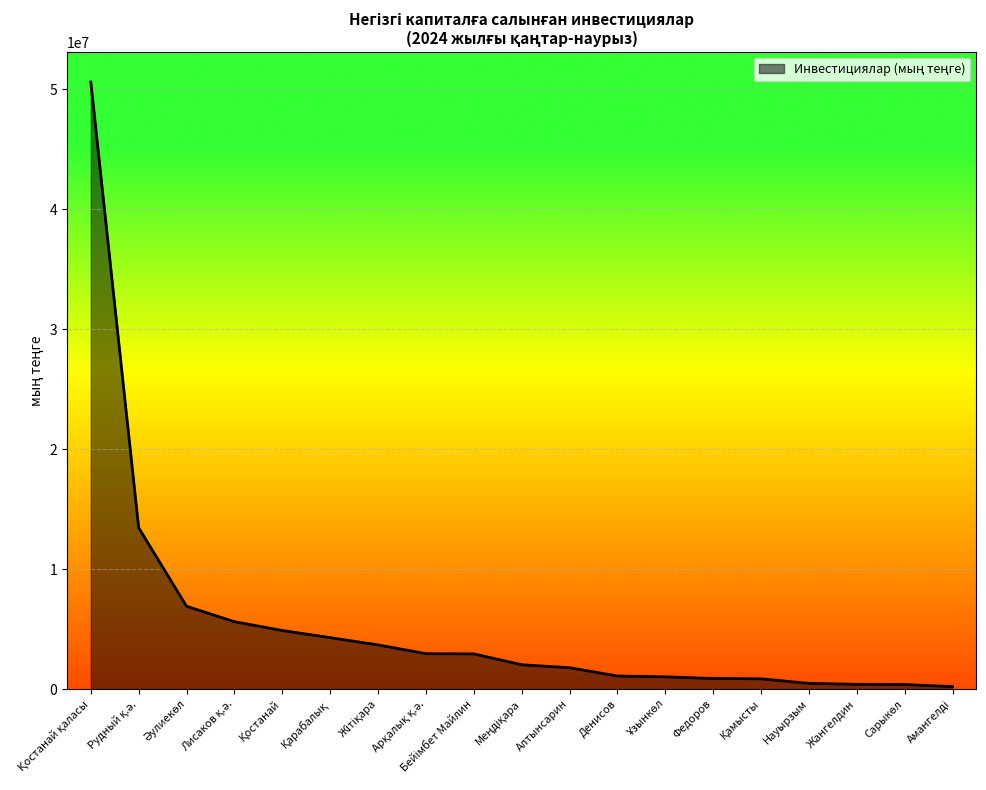

What is the difference between the maximum and second lowest values?

50232060